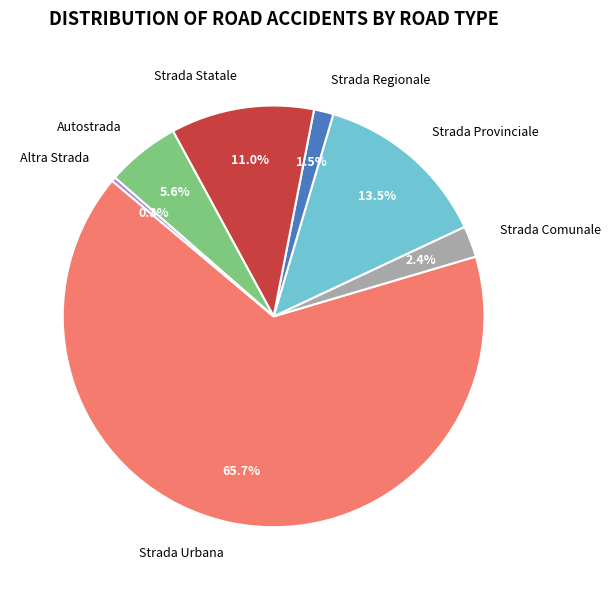

To the nearest percent, what is the difference between the largest and smallest slice percentages?

65%